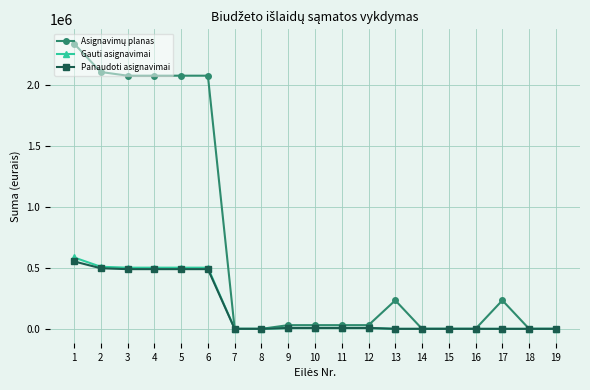

What is the total value across all series at 5?

3069484.4